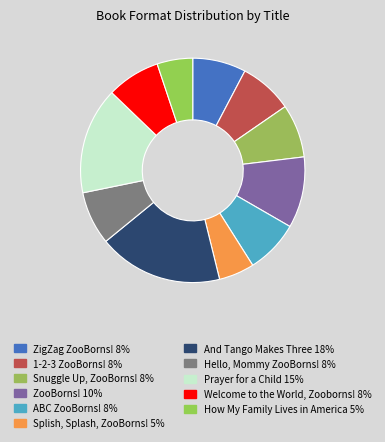

Is there any slice that represents more than half of the pie?

No